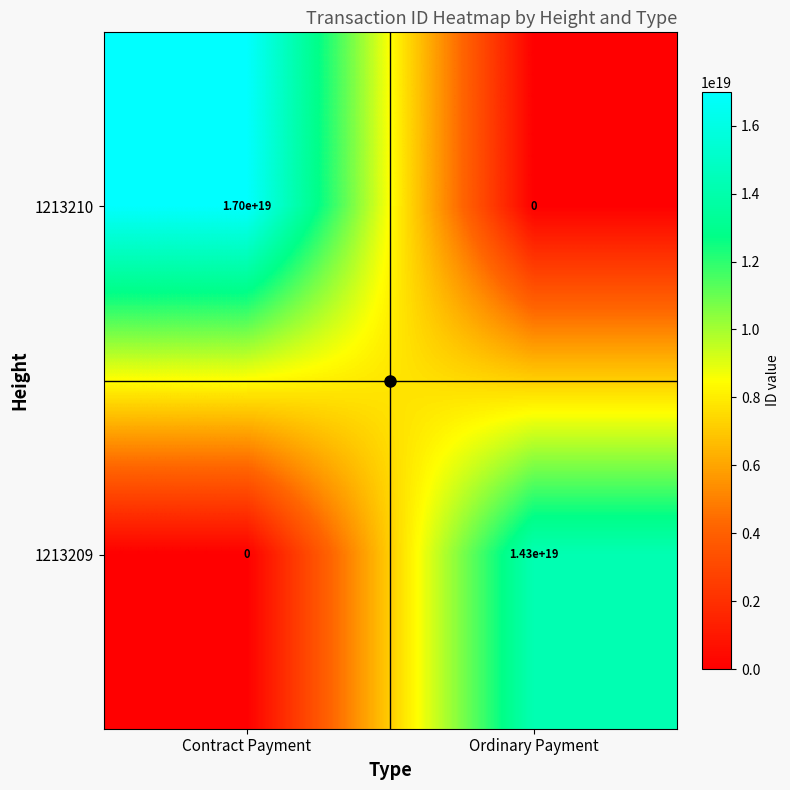

Which series has the largest total across all categories?

1213210